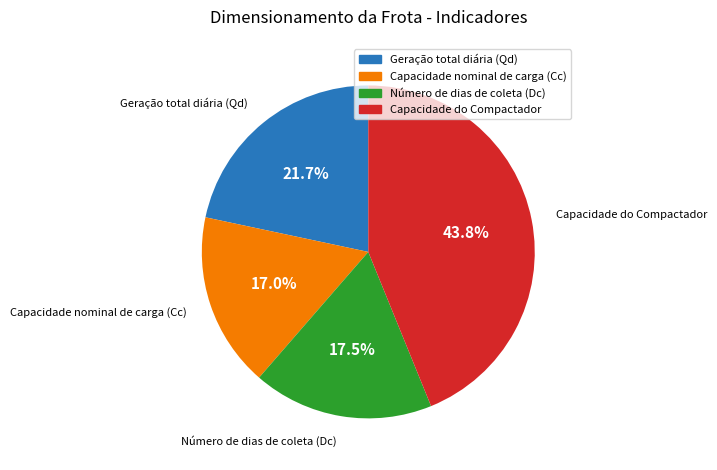

Between Capacidade nominal de carga (Cc) and Número de dias de coleta (Dc), which is larger?

Número de dias de coleta (Dc)